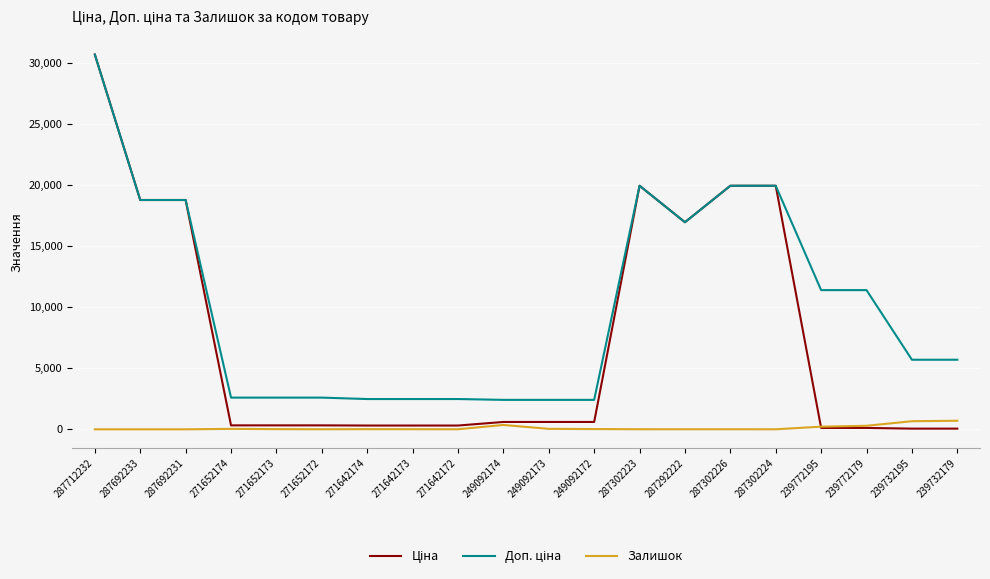

How many categories are shown in the chart?

20